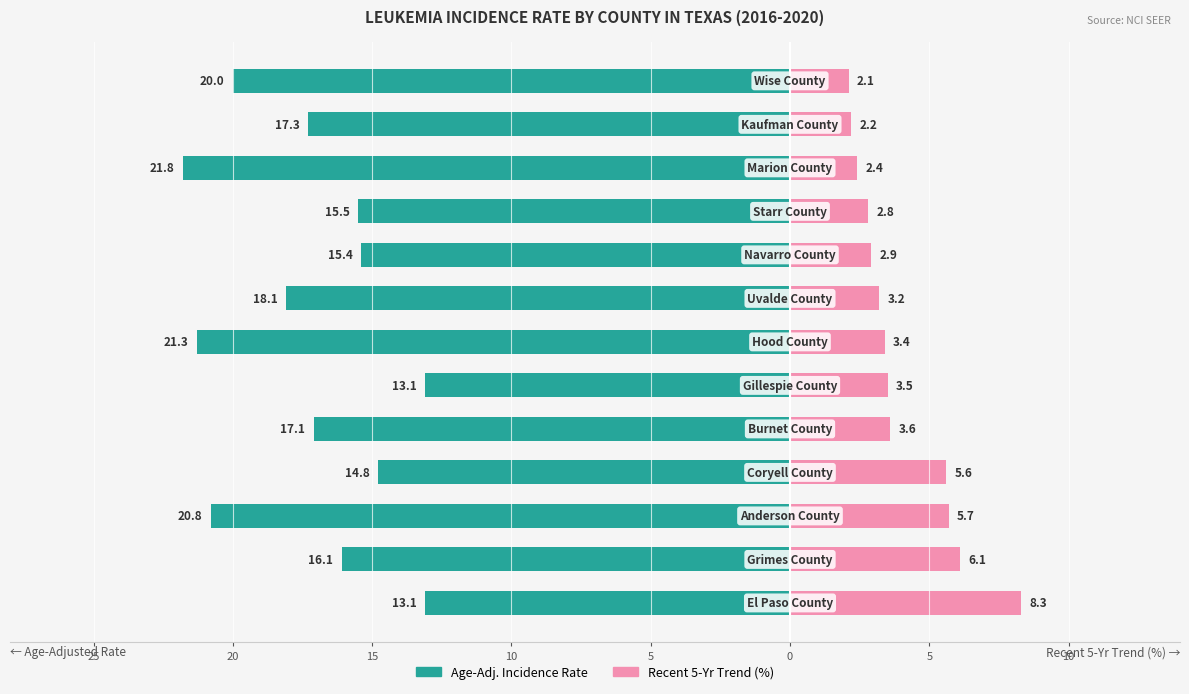

Reading left to right, transcribe all the data shown in this chart.

Age-Adj. Rate: -13.1	-16.1	-20.8	-14.8	-17.1	-13.1	-21.3	-18.1	-15.4	-15.5	-21.8	-17.3	-20.0
Recent 5-Yr Trend (%): 8.3	6.1	5.7	5.6	3.6	3.5	3.4	3.2	2.9	2.8	2.4	2.2	2.1